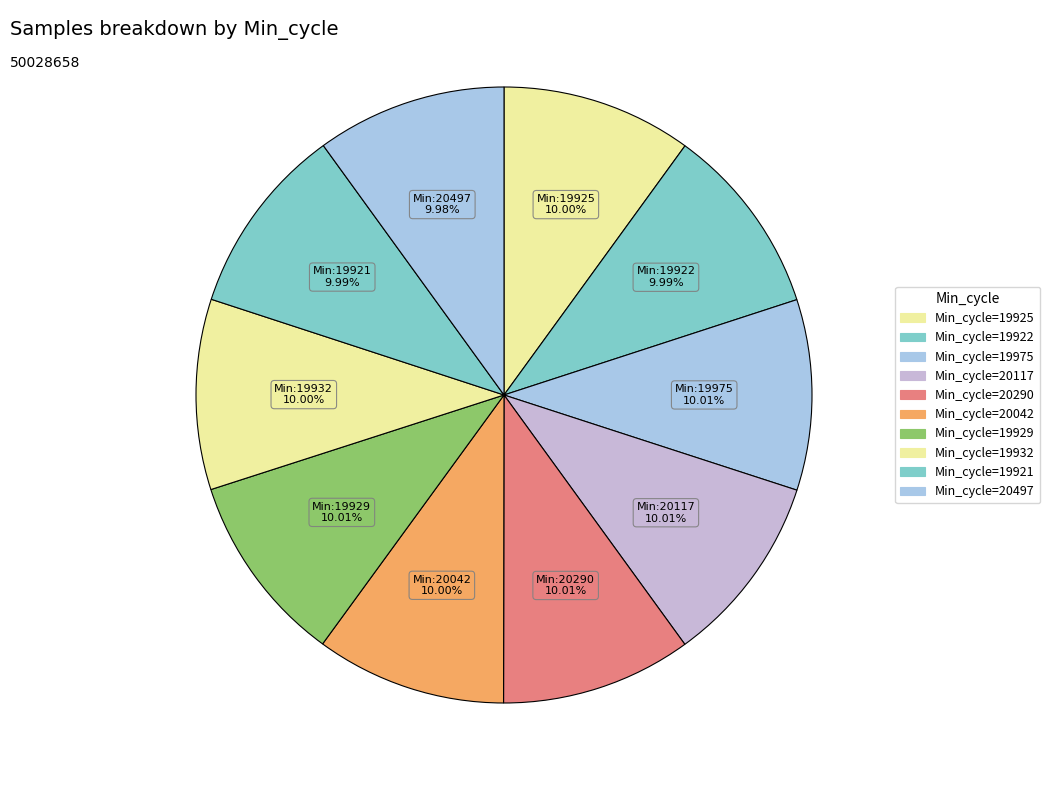

How many slices are in this pie chart?

10